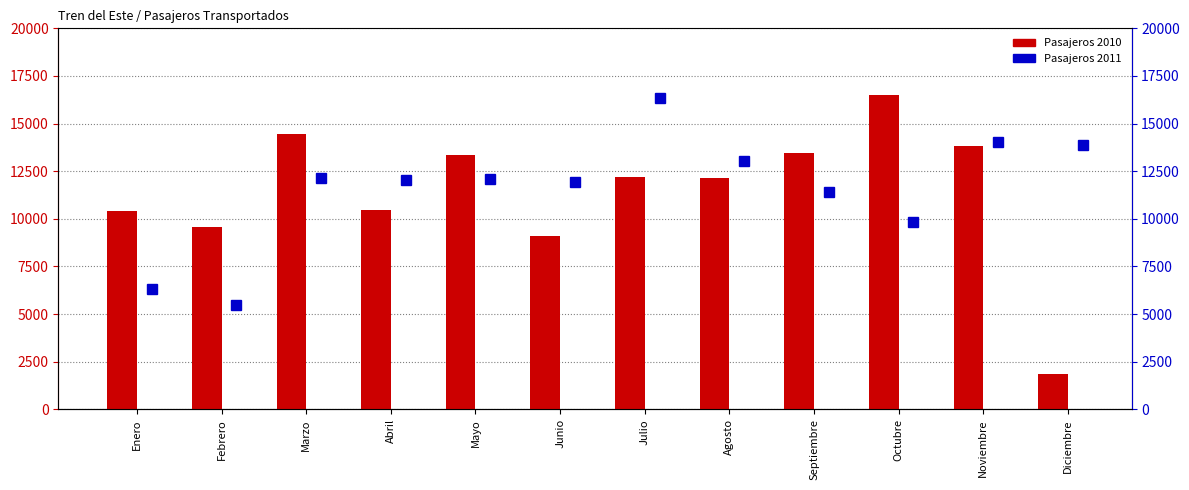

Which category has the highest value across all series?

Octubre